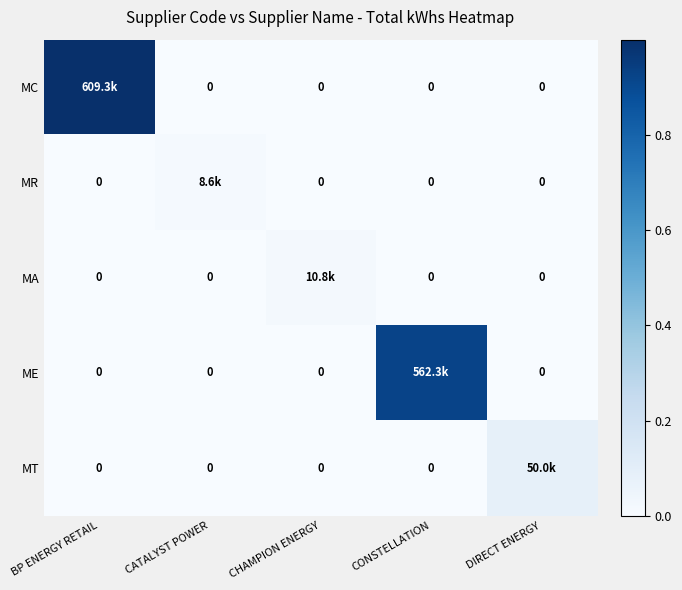

Is the value of MT at CONSTELLATION greater than the value of MC at CATALYST POWER?

No